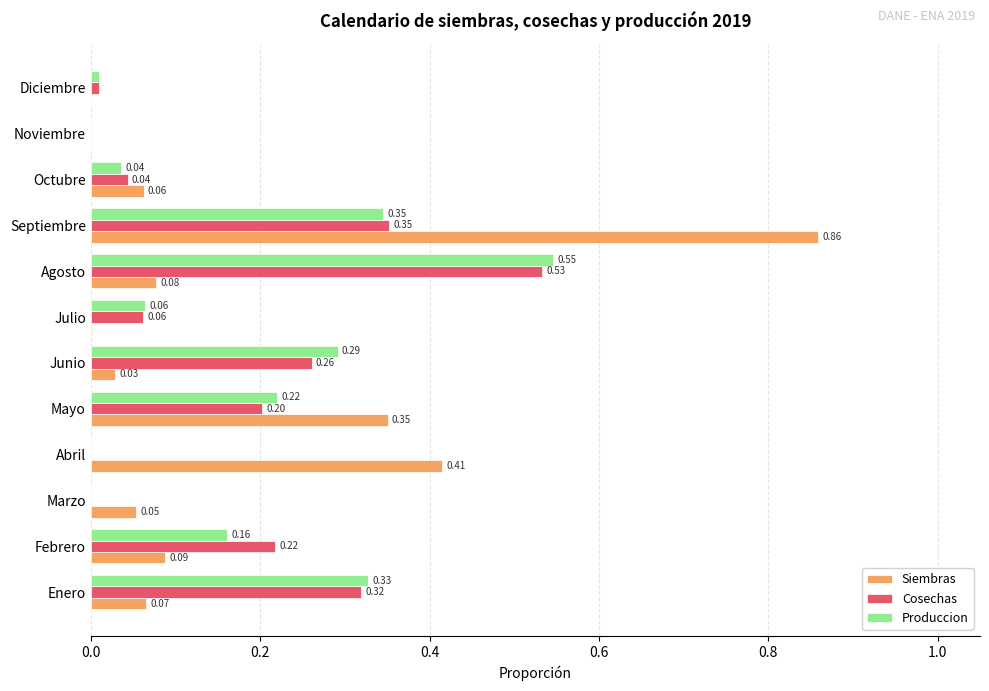

At which category is the sum across all series the highest?

Septiembre